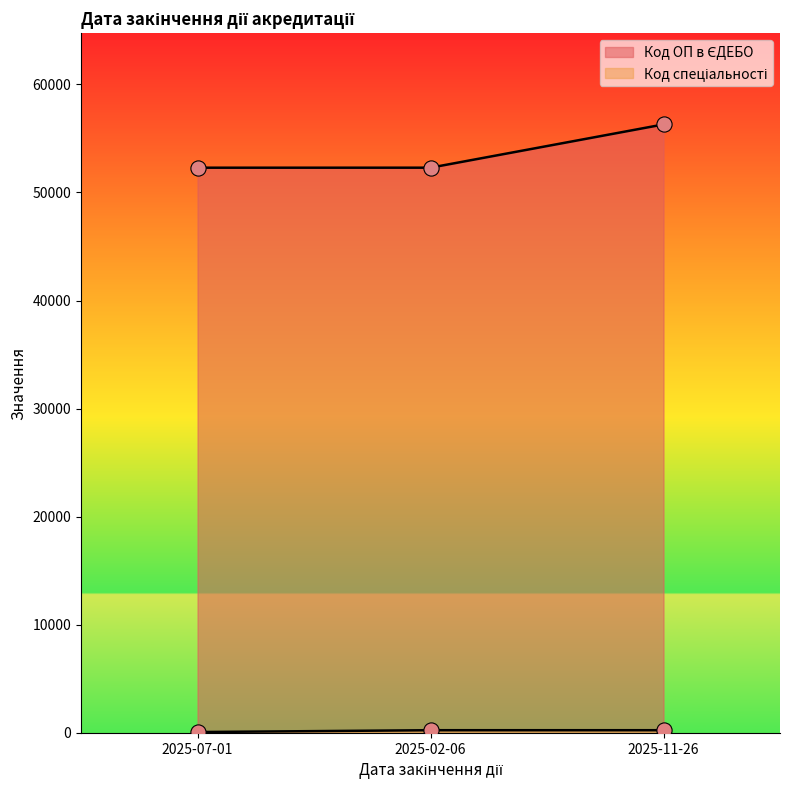

Which series reaches the minimum Y coordinate?

Код спеціальності